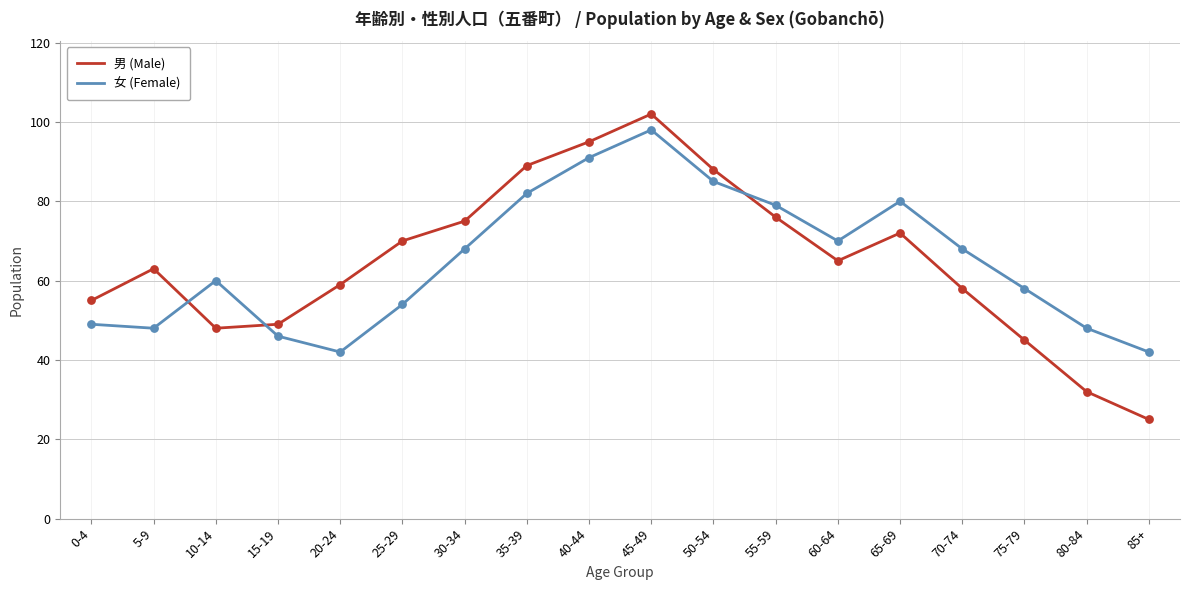

Is the value of 女 (Female) at 50-54 greater than the value of 男 (Male) at 70-74?

Yes